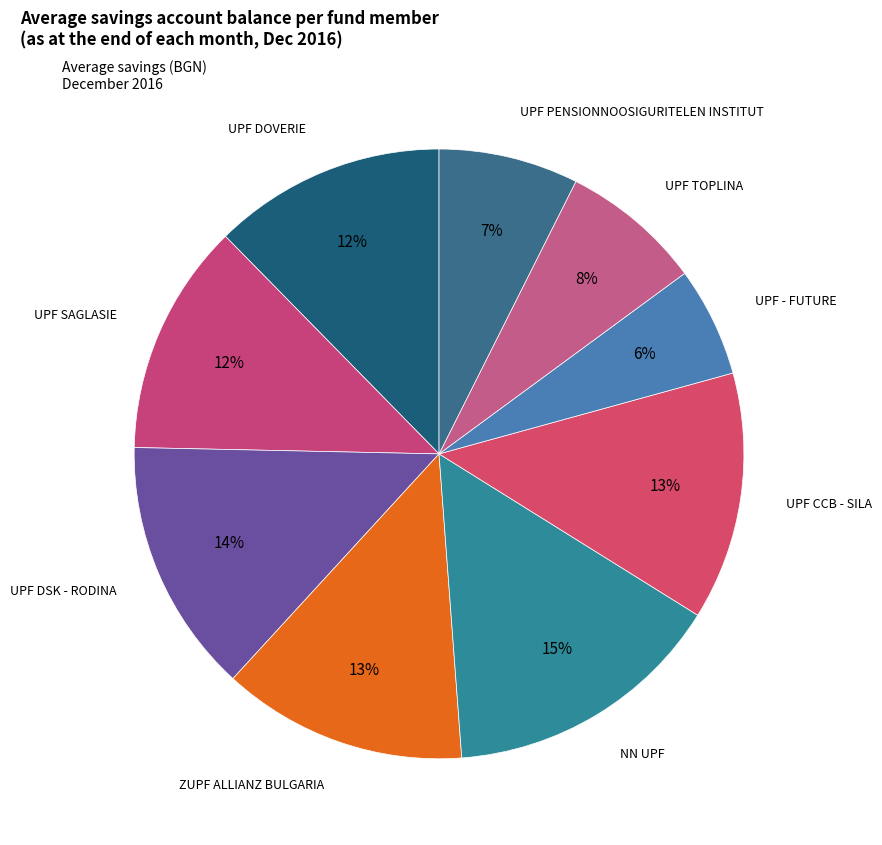

Is there a majority slice in this chart?

No